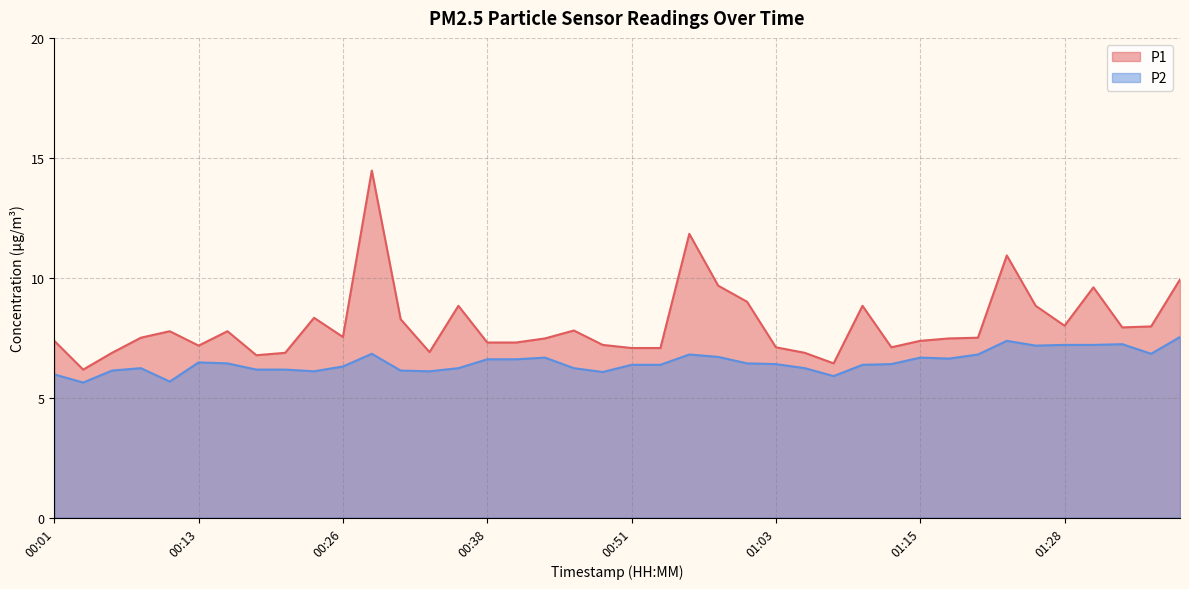

What is the difference between the highest and lowest values at 00:06?

0.7